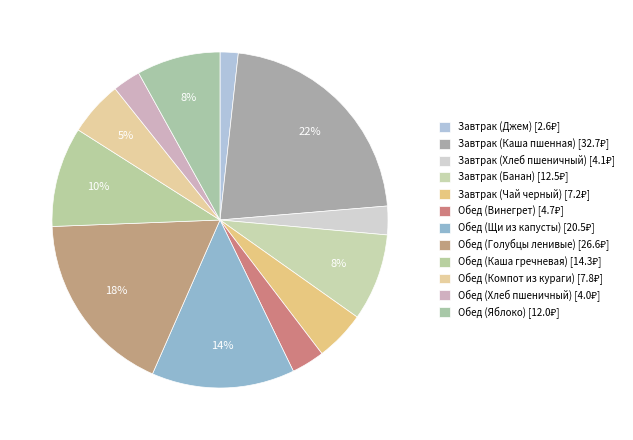

The Обед (Каша гречневая) slice represents 10% of the pie. True or false?

True